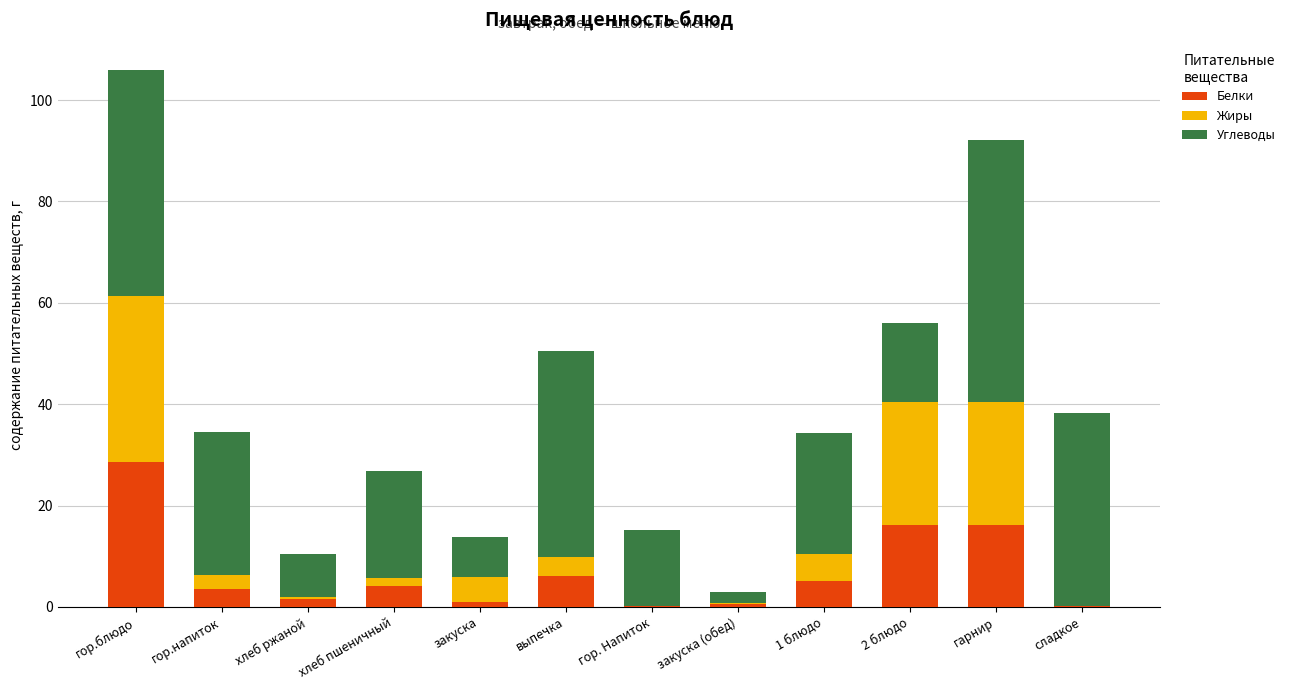

What is the approximate value of Белки at гор.блюдо?

28.6